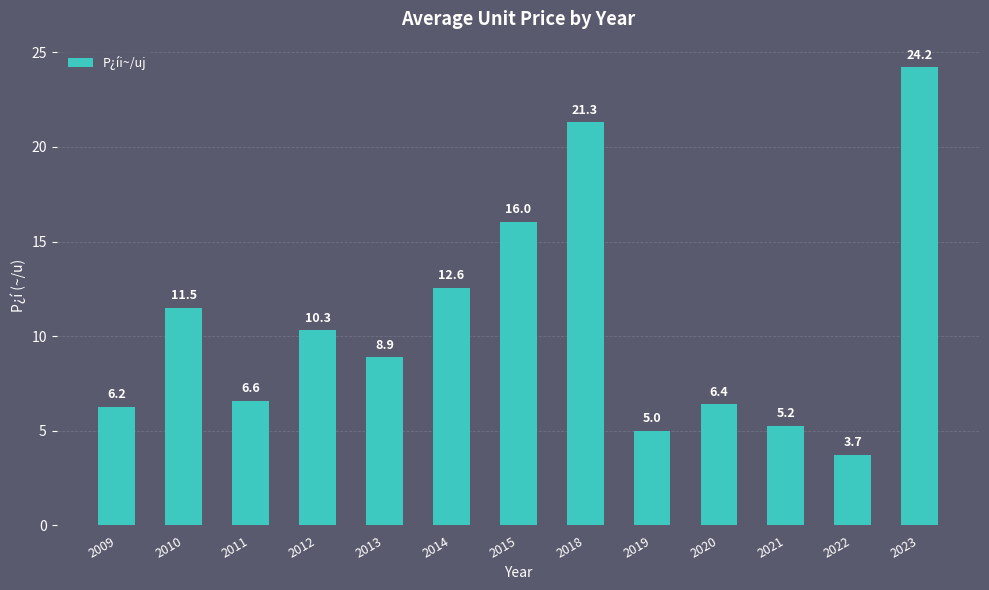

What is the difference between the values at 2011 and 2010?

4.9